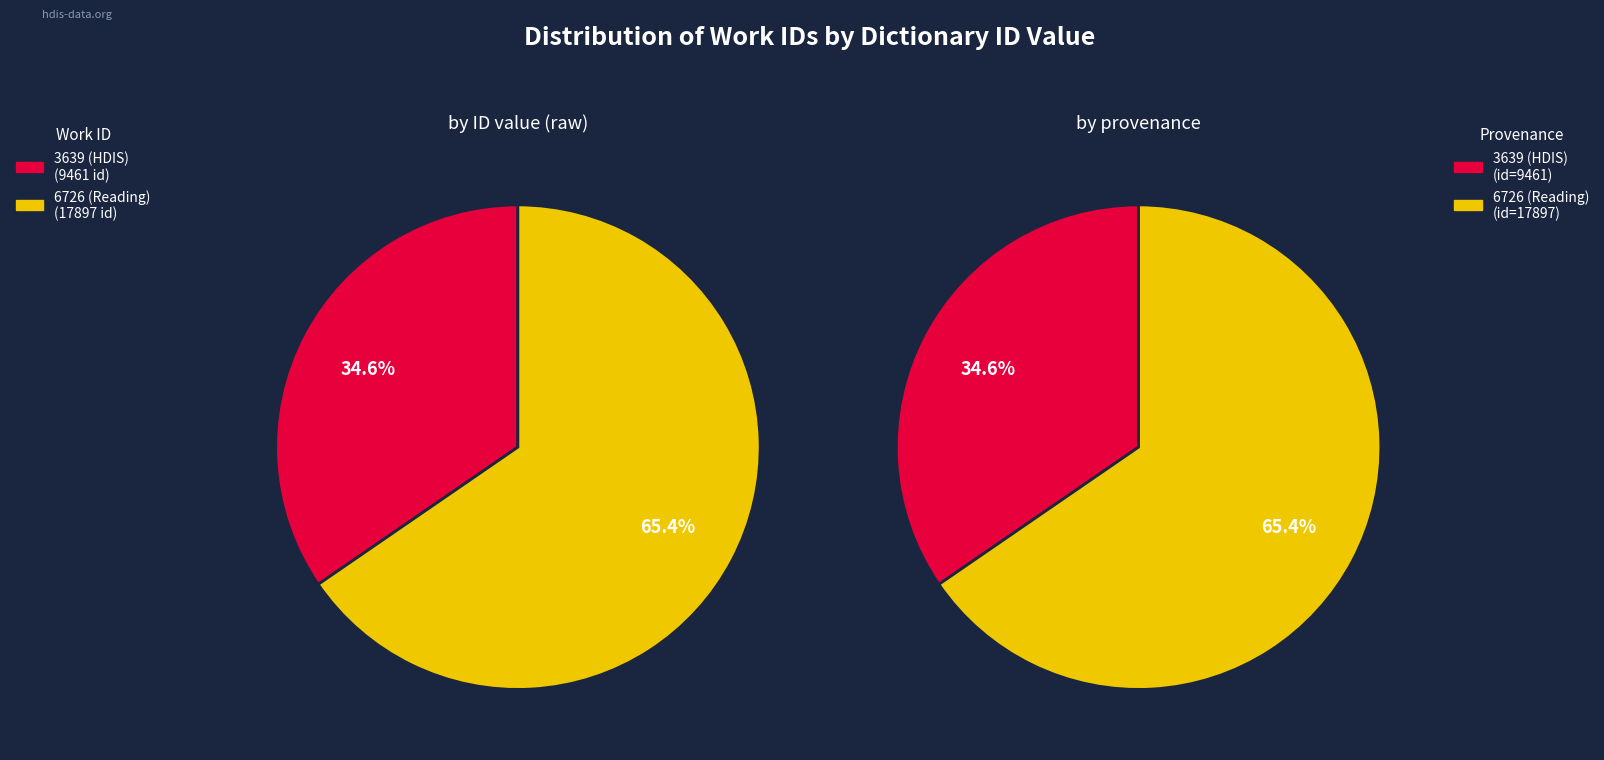

What is the change in value from 3639 to 6726?

+8436